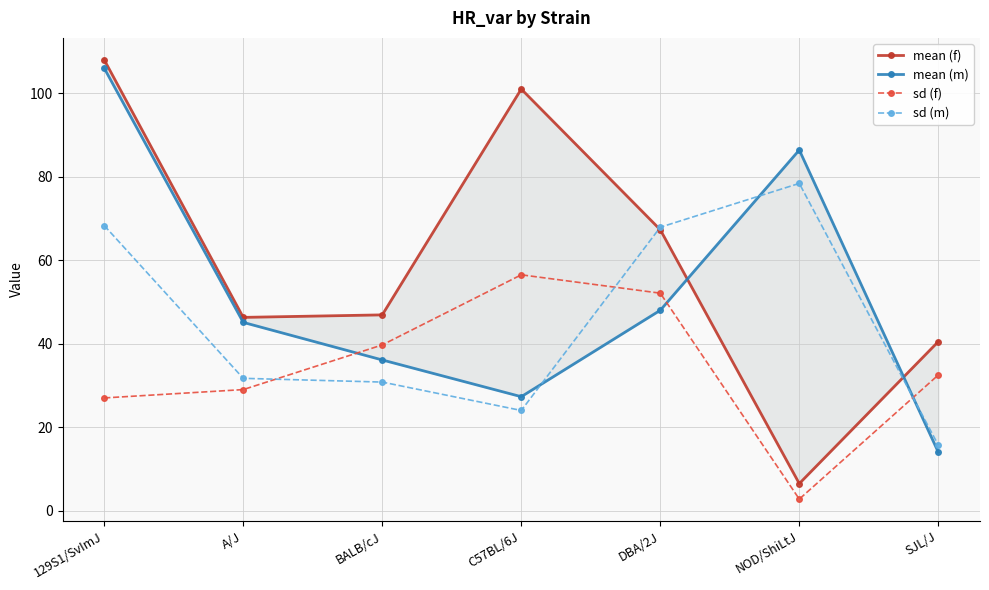

Which category has the lowest value across all series?

NOD/ShiLtJ